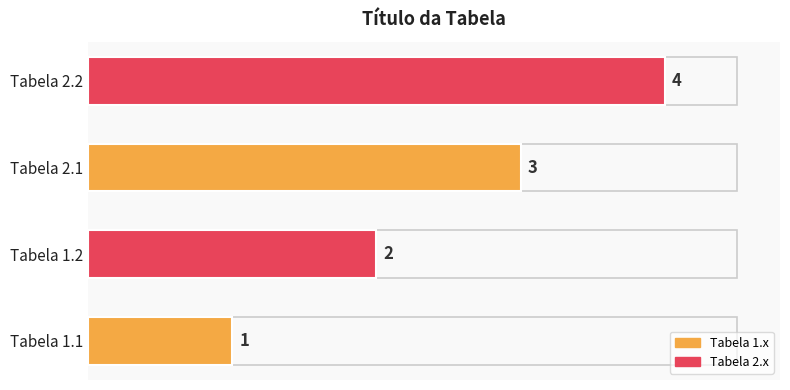

The chart shows a value of 5 at Tabela 2.1. True or false?

False